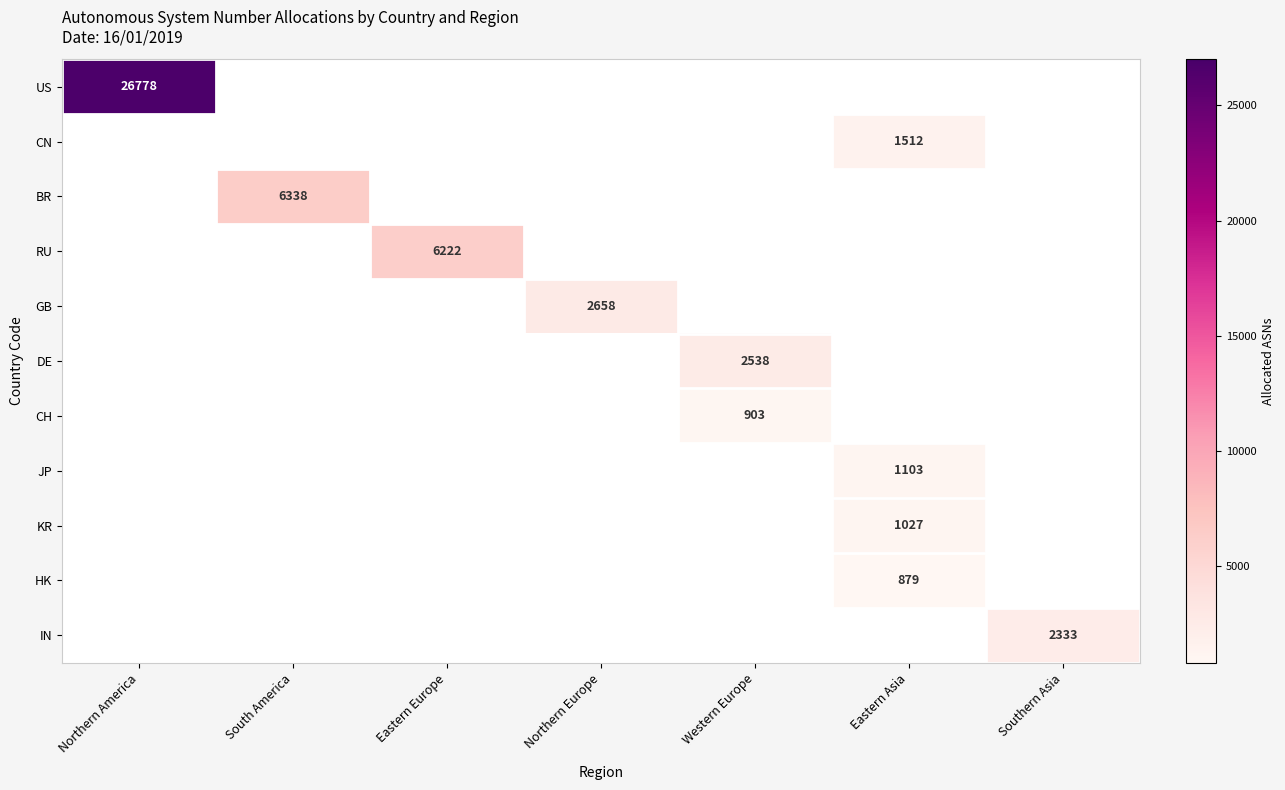

Which label corresponds to the smallest value in the chart?

Eastern Asia